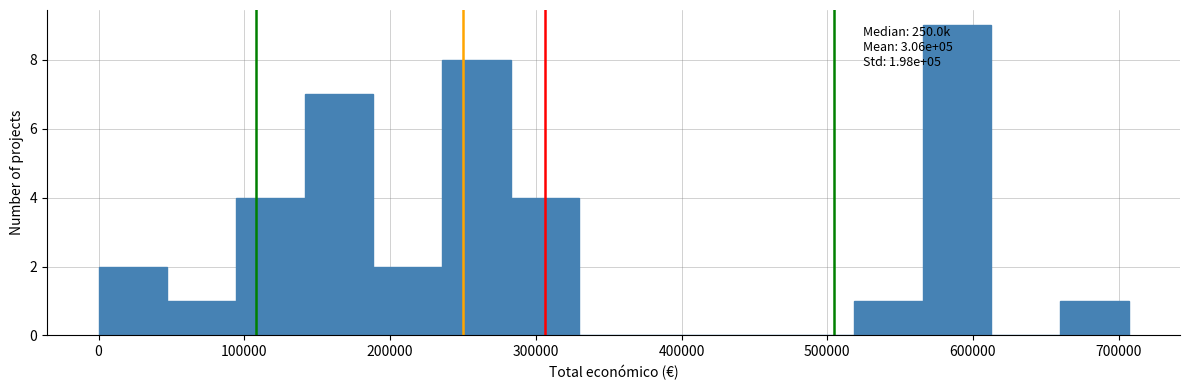

Over which range of the x-axis is the bar tallest?

570000 to 610000